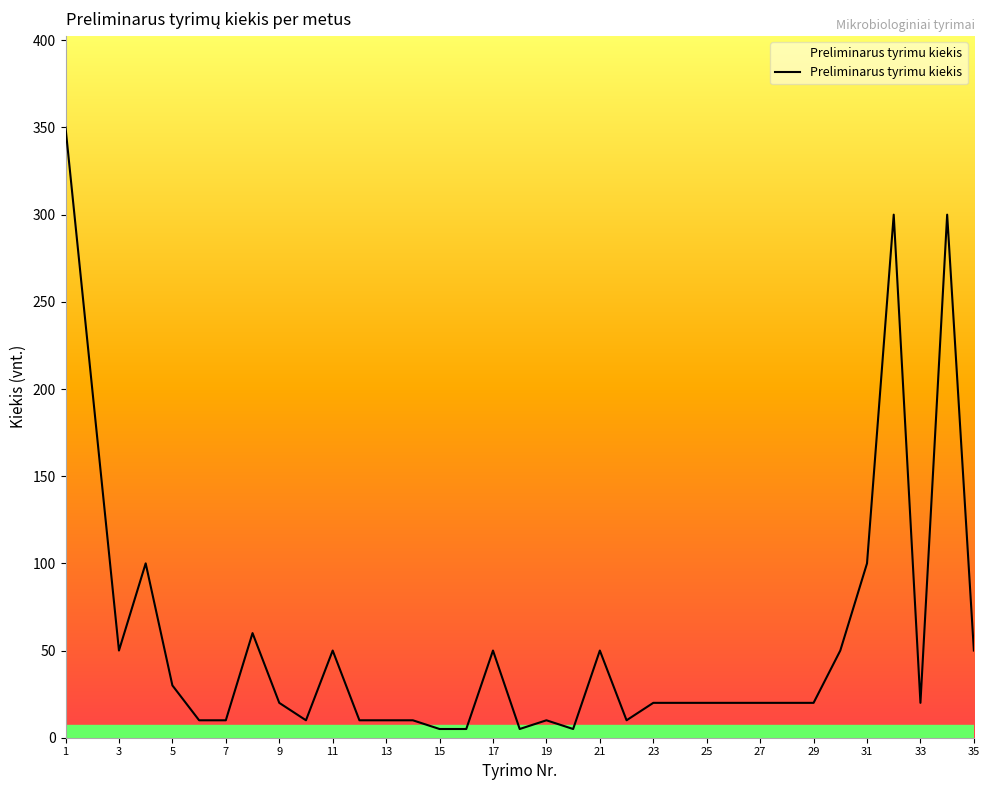

What is the difference between the maximum and minimum values?

345